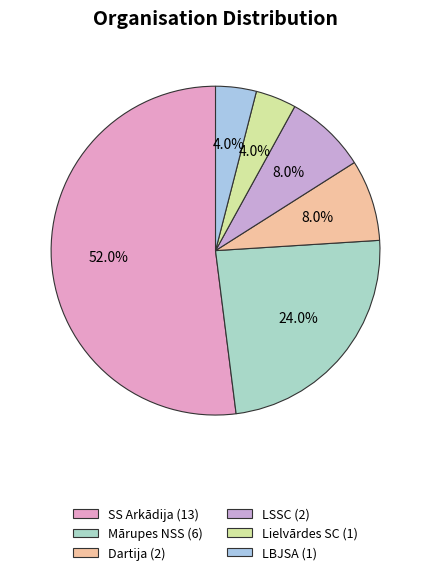

What is the largest slice in the pie chart?

SS Arkādija